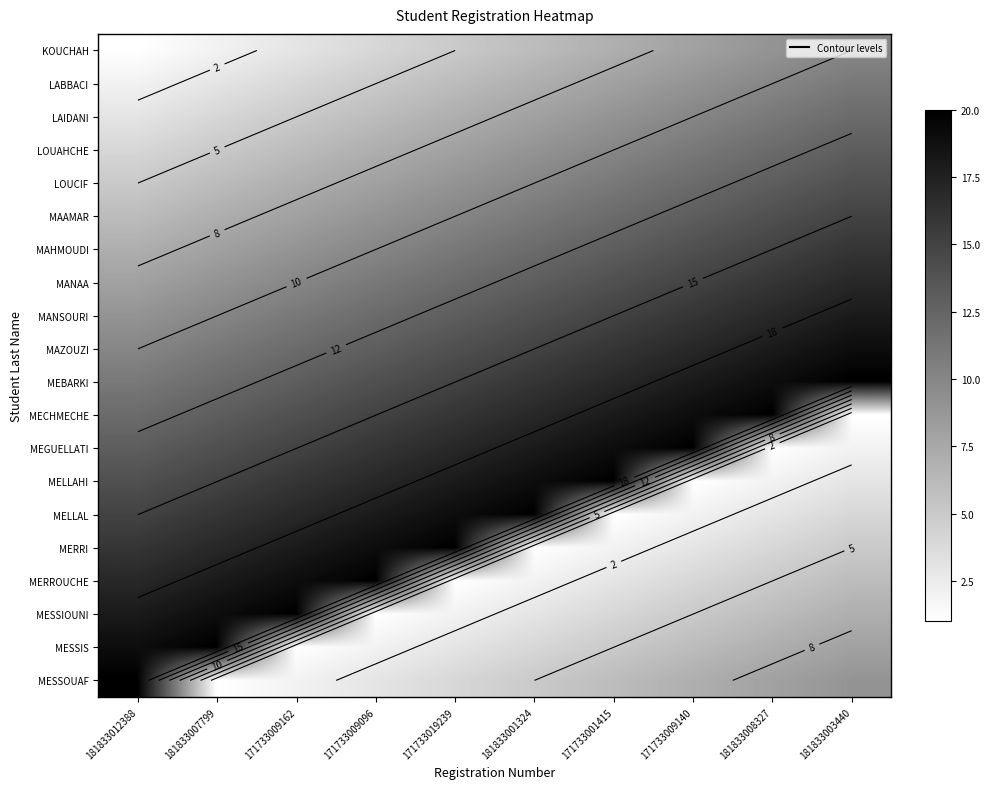

At which category does the chart reach its peak across all series?

181833003440